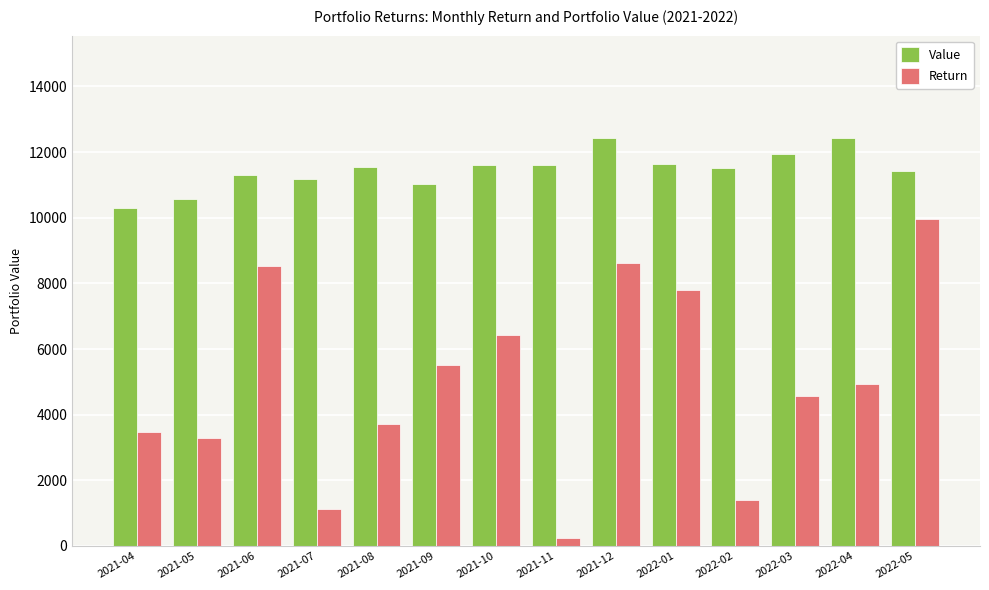

Which category has the lowest value across all series?

2021-11